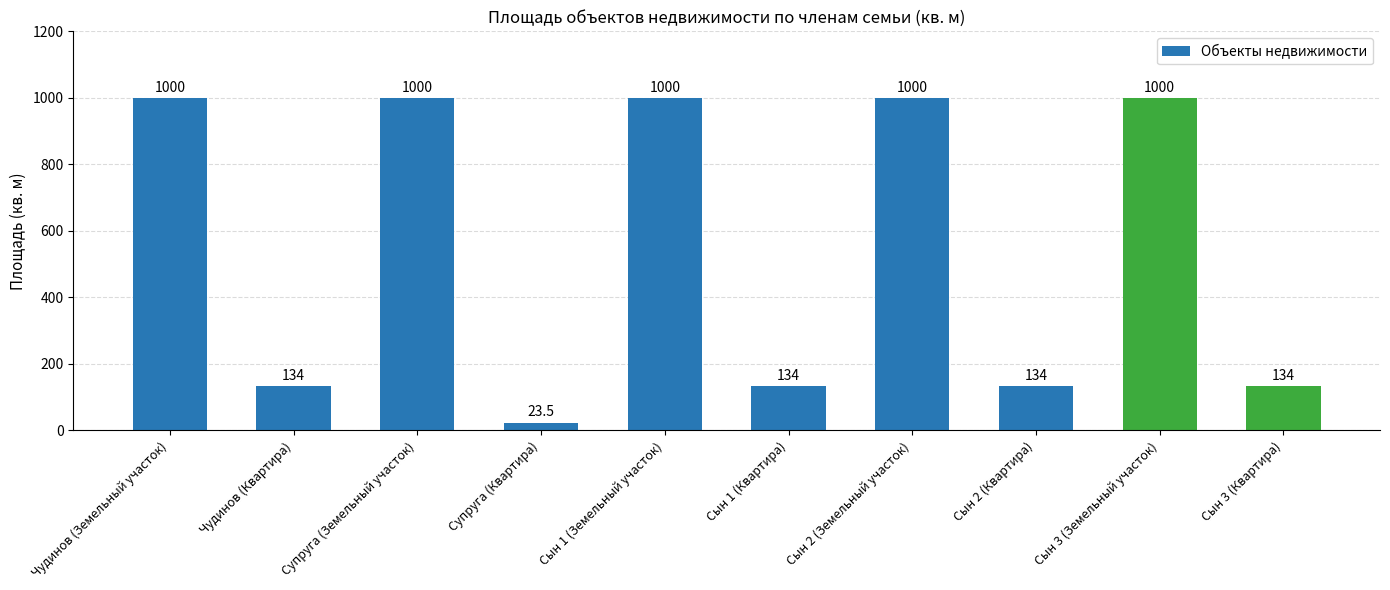

What is the change in value from Сын 1 (Земельный участок) to Сын 3 (Квартира)?

-866.0